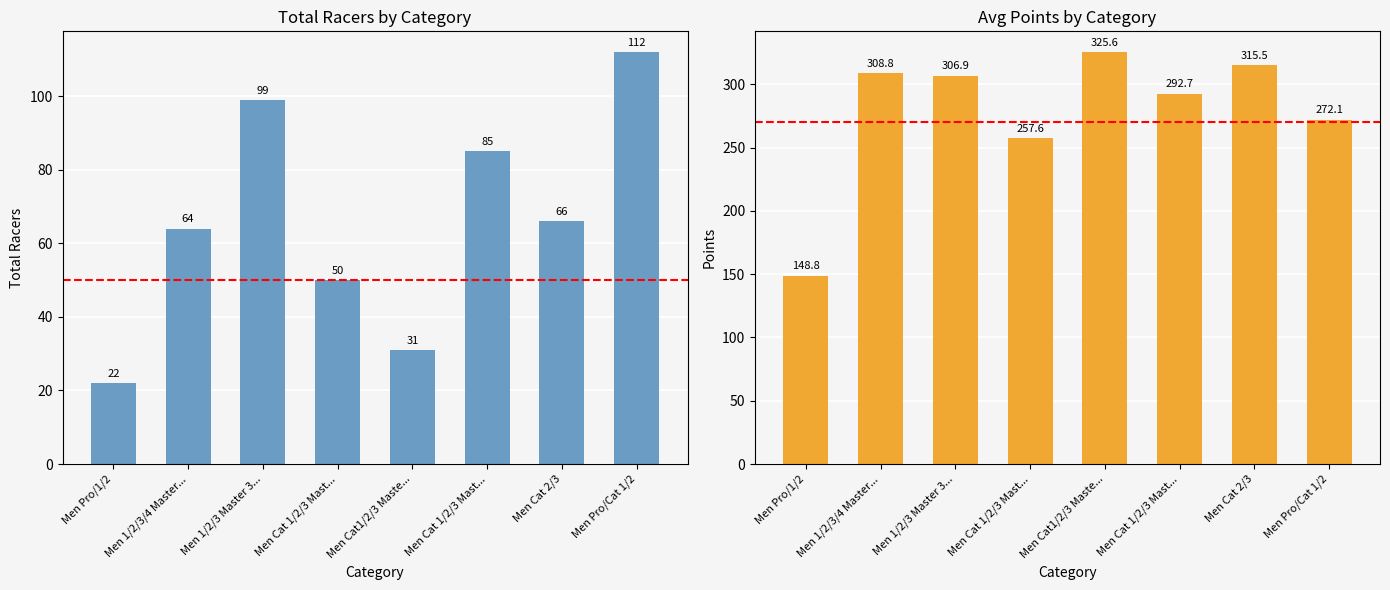

Which series has the widest spread of values?

Points